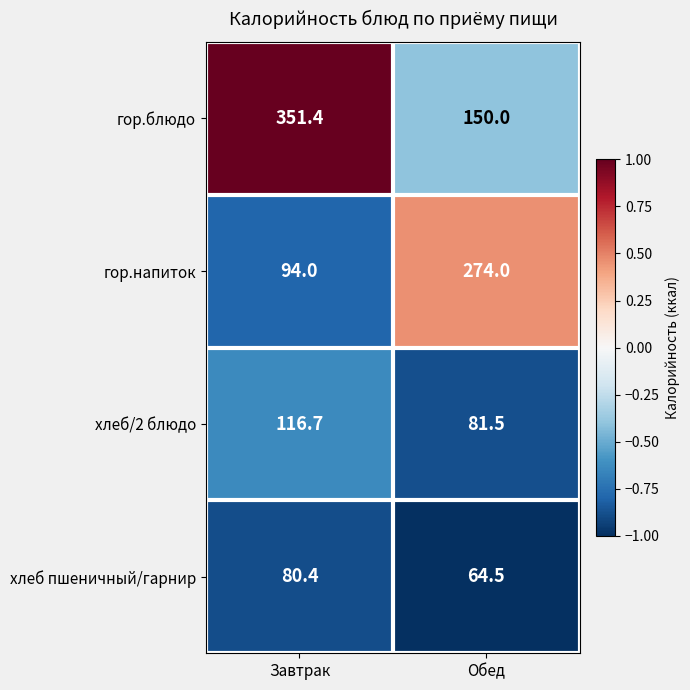

What is the average value of the гор.напиток series?

184.0